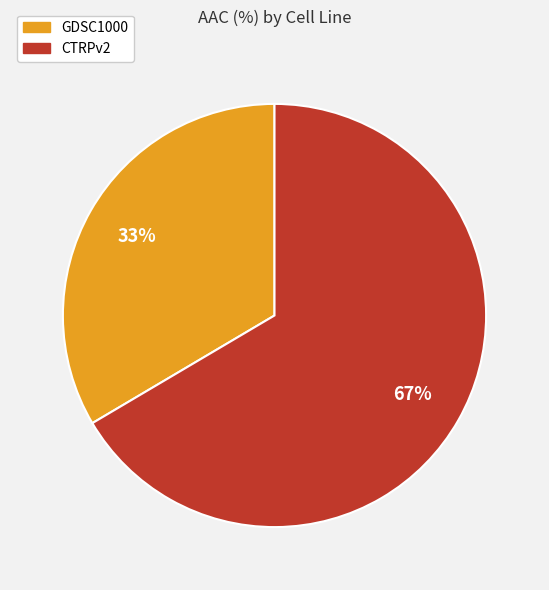

Is there a majority slice in this chart?

Yes